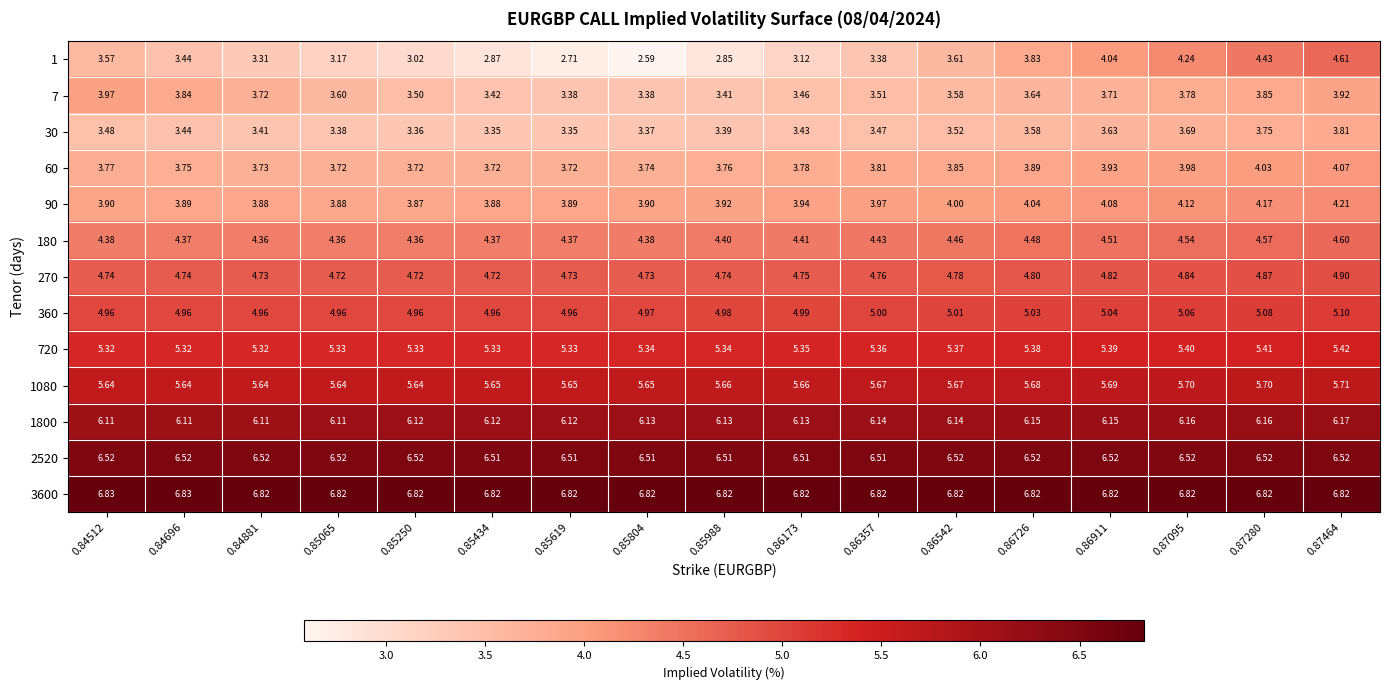

Is the value of 720 at 0.85065 greater than the value of 2520 at 0.87095?

No